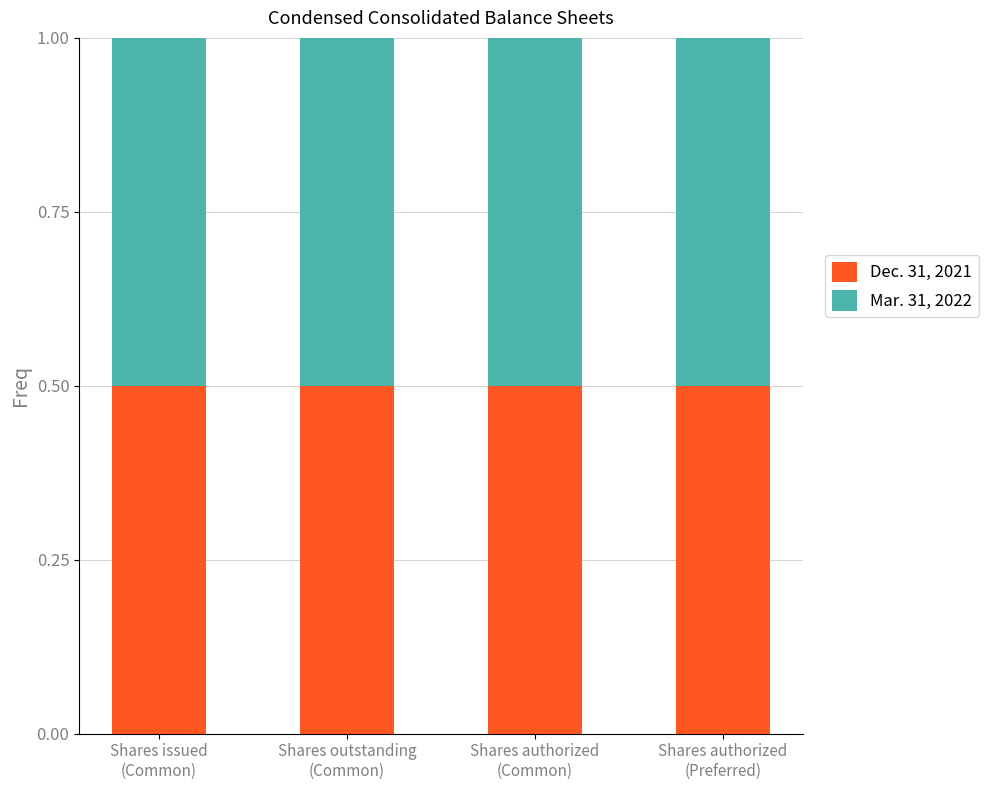

Count the Dec. 31, 2021 values in the range 0 to 1.

4